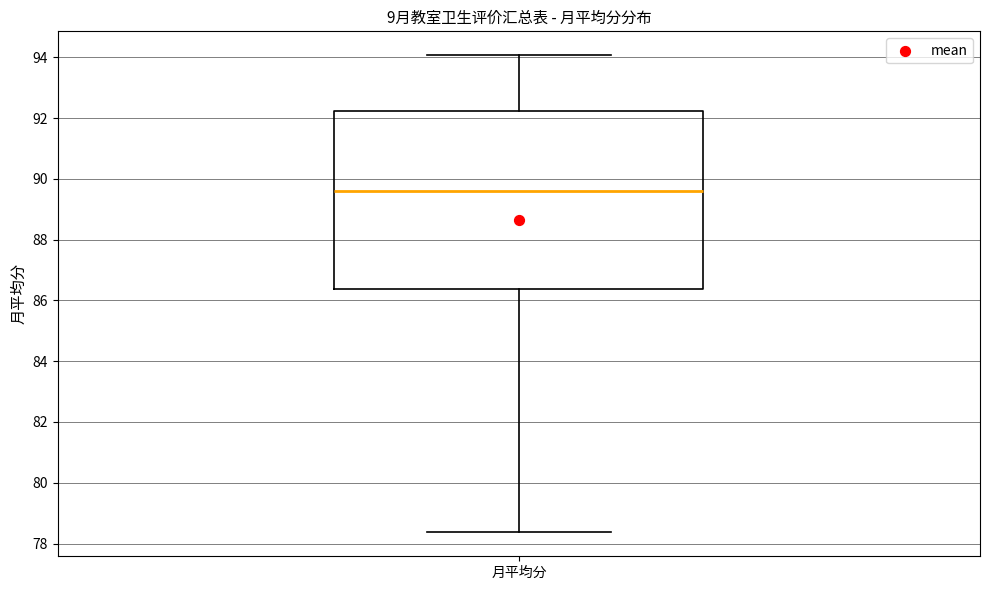

Transcribe this box plot: give where the median line is, the range the box spans, and where the two whiskers end, as read against the y-axis. The values are not printed on the chart, so give them approximately, as read against the axis.

median 89.6, box 86.4 to 92.2, whiskers 78.4 to 94.0